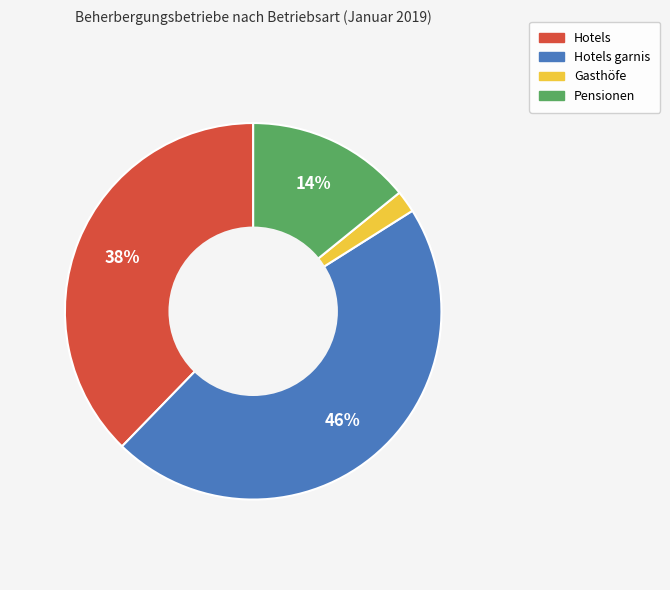

Count the number of slices in the pie.

4